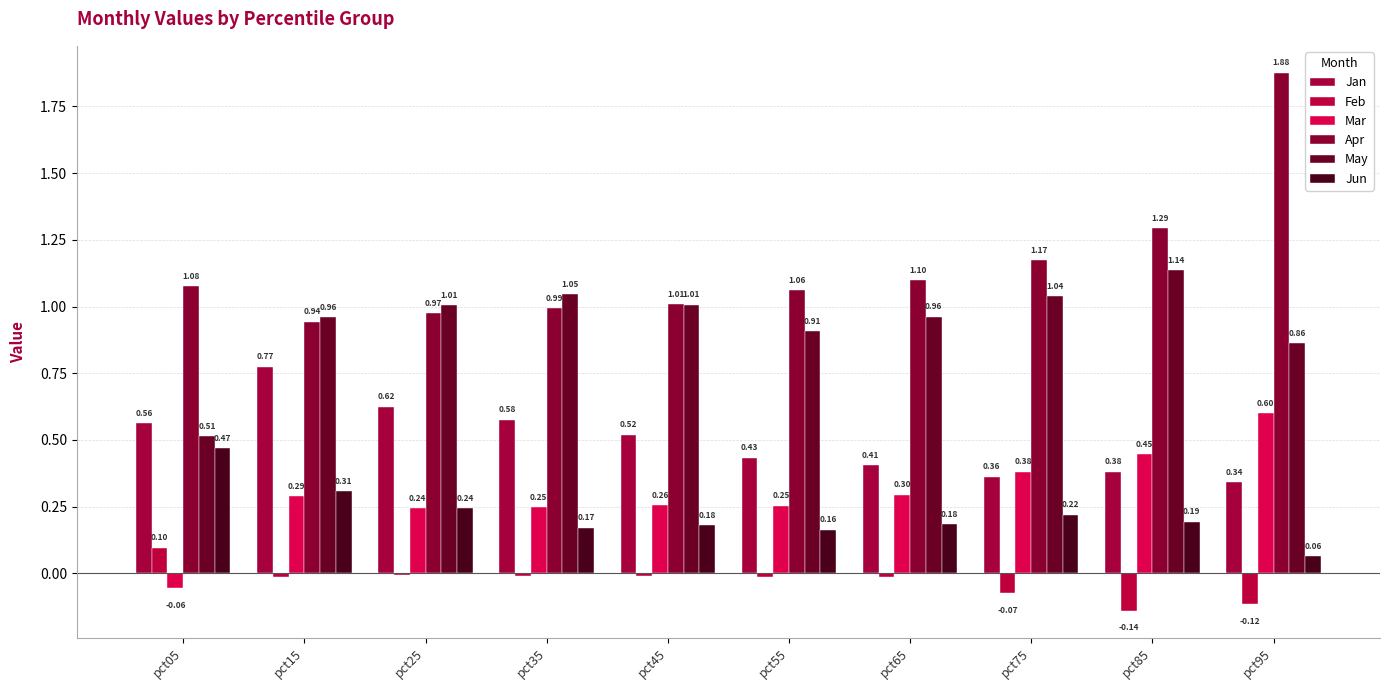

How many values in the May series exceed 1?

5